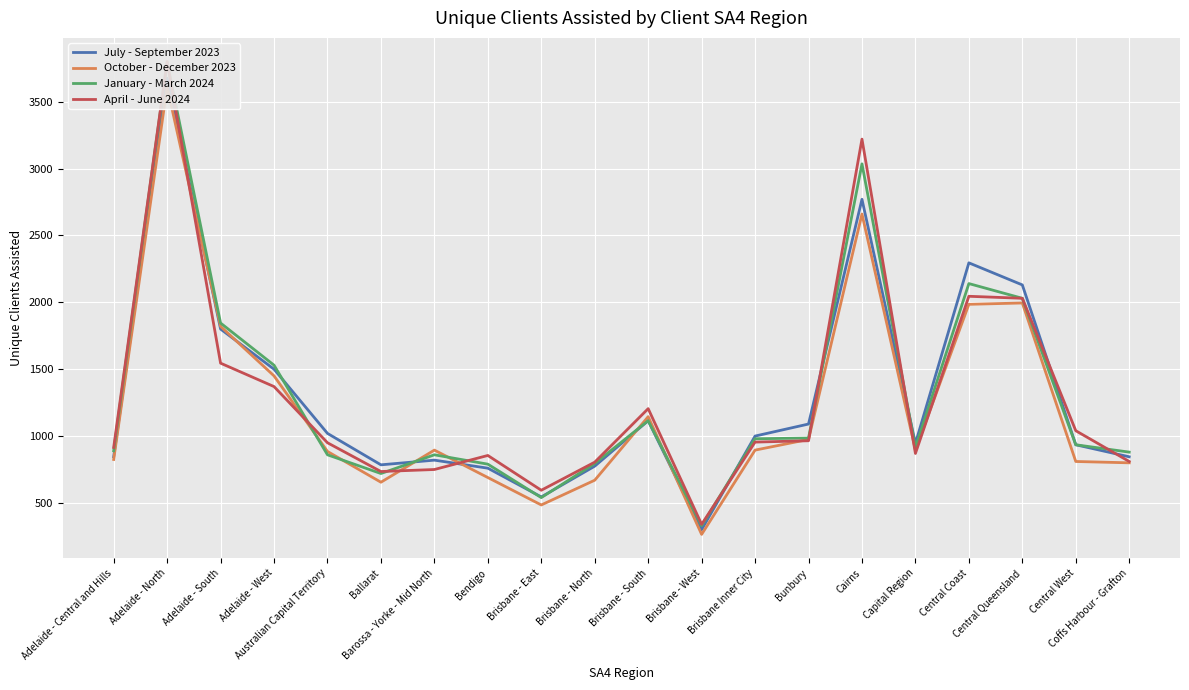

After their last crossing, which series has the higher values: October - December 2023 or January - March 2024?

January - March 2024